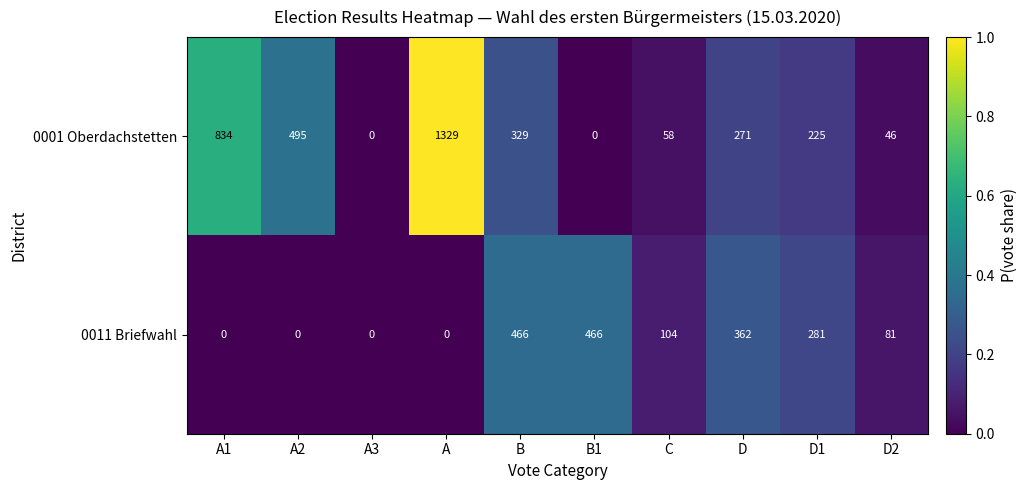

Rank the series at B from lowest to highest value.

0001 Oberdachstetten, 0011 Briefwahl